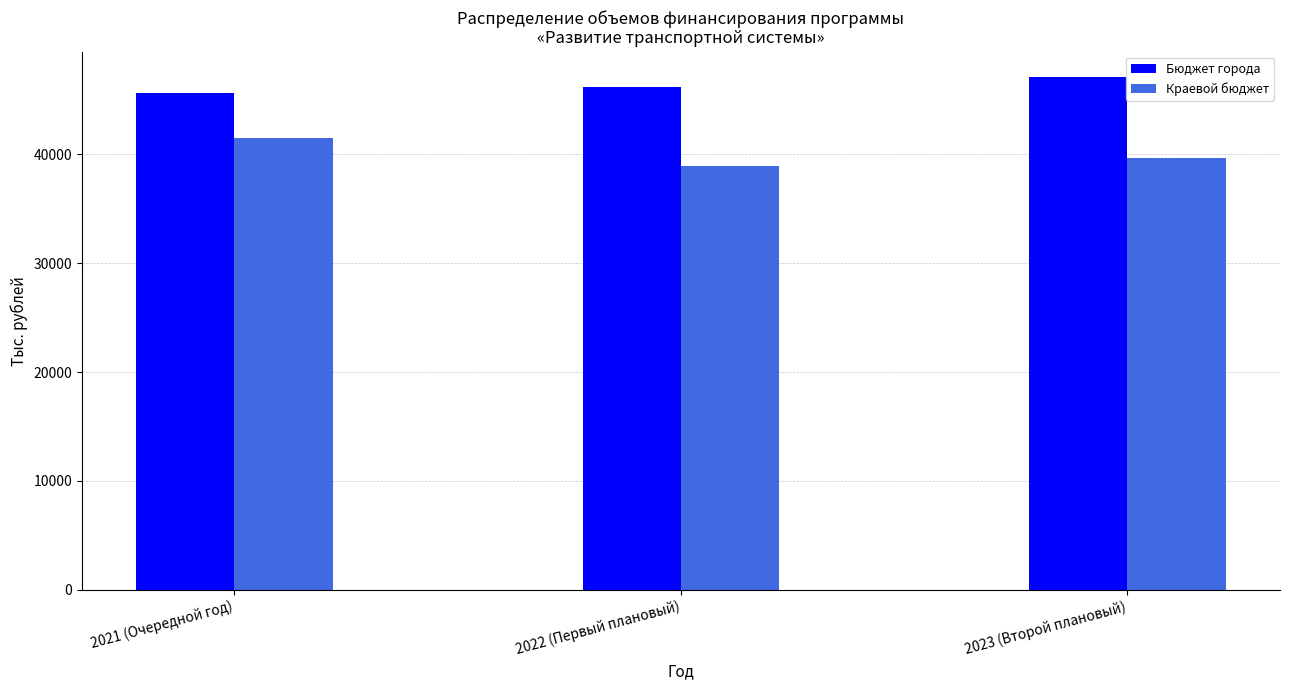

What is the total value across all series at 2022 (Первый плановый)?

85070.1